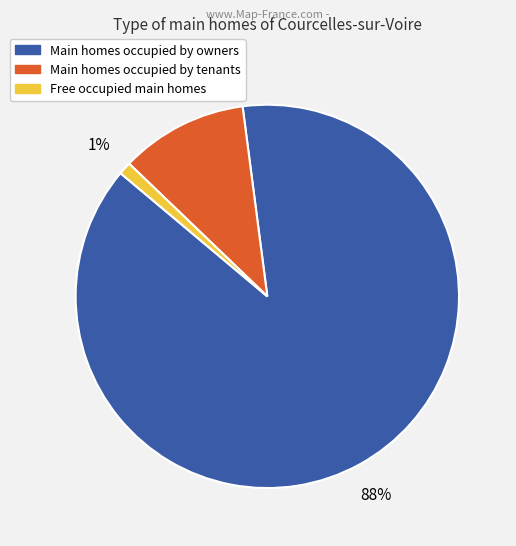

Is there a majority slice in this chart?

Yes